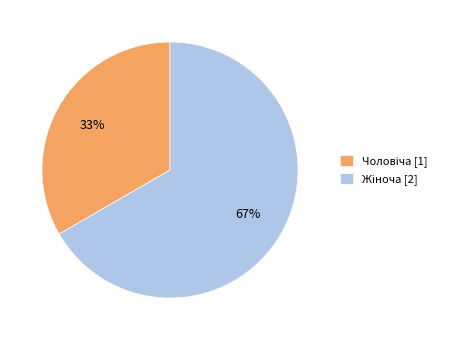

To the nearest percent, what is the average slice percentage?

50%